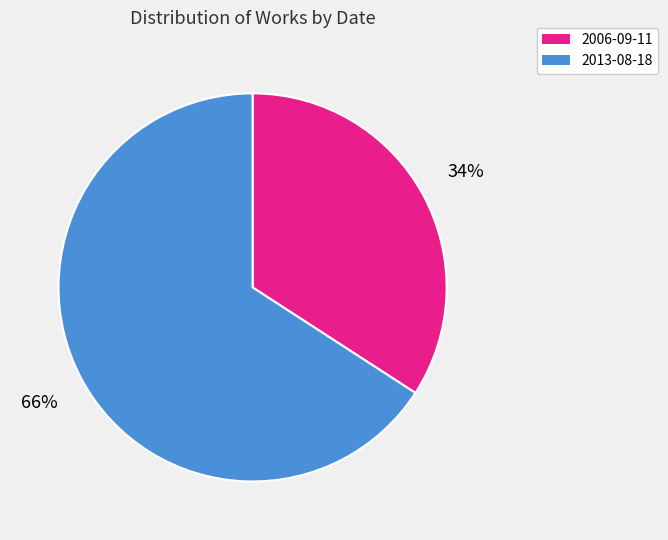

Which category accounts for the majority?

2013-08-18